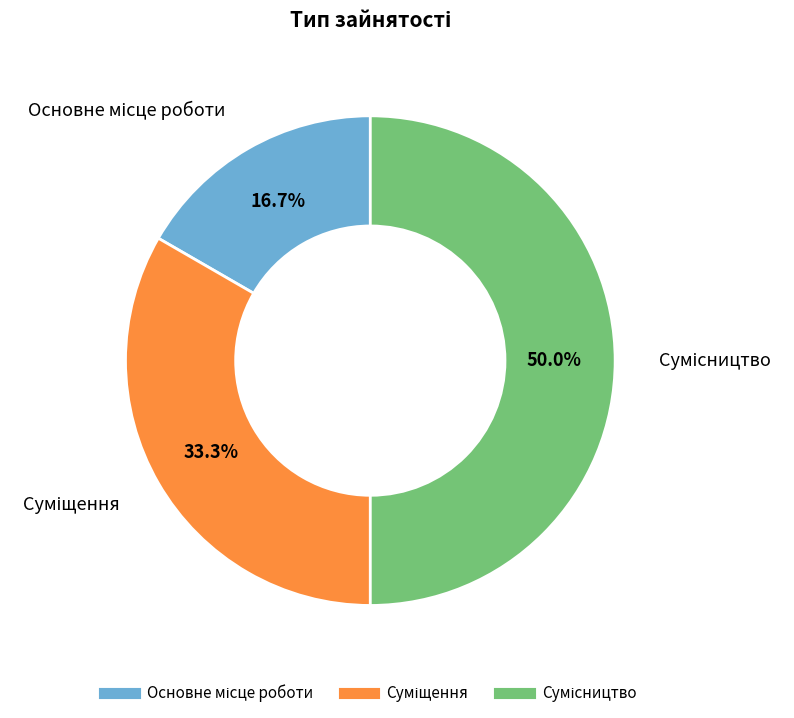

To the nearest percent, what is the combined percentage of Суміщення and Основне місце роботи?

50%